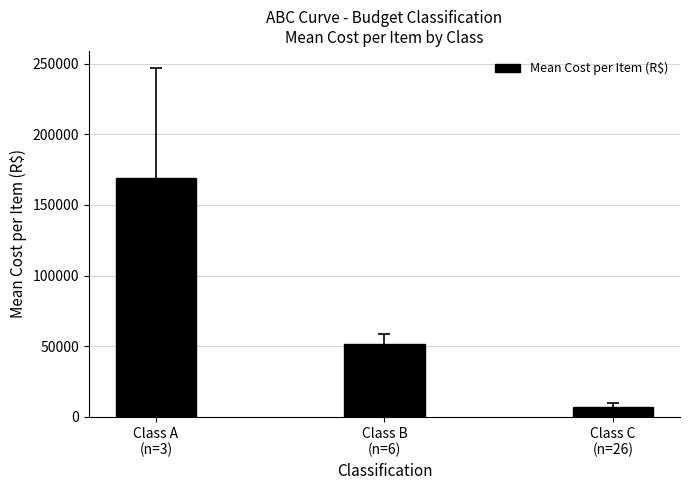

What is the change in value from Class A
(n=3) to Class C
(n=26)?

-161936.1